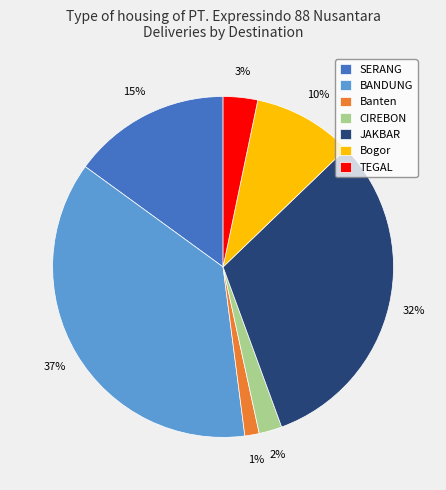

Which slice is the largest?

BANDUNG